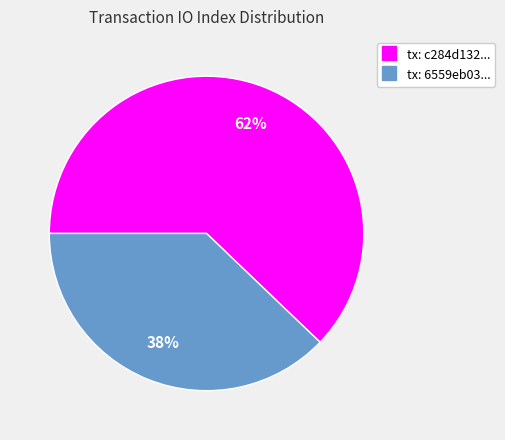

Is there any slice that represents more than half of the pie?

Yes